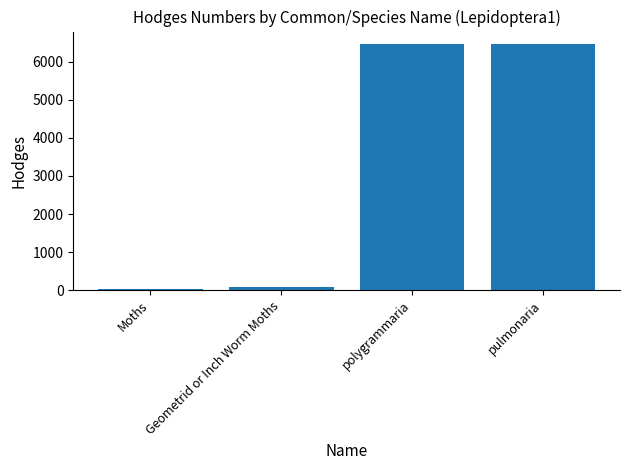

Which label corresponds to the smallest value in the chart?

Moths